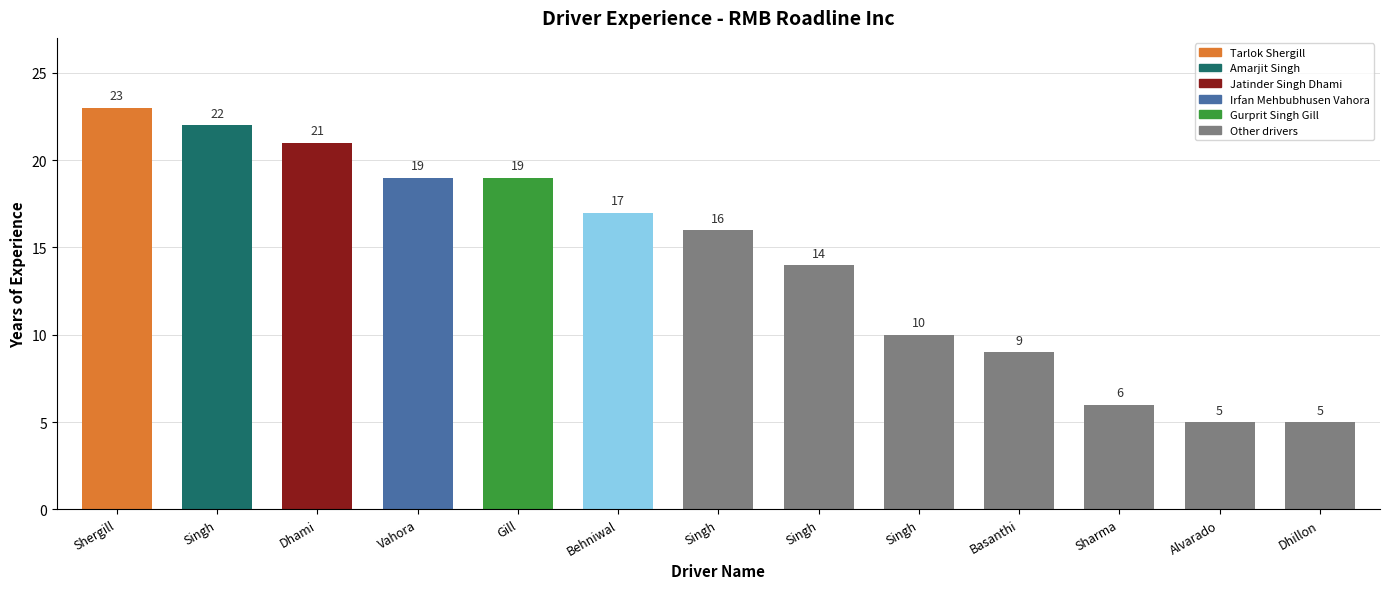

How many bars are there in total?

13